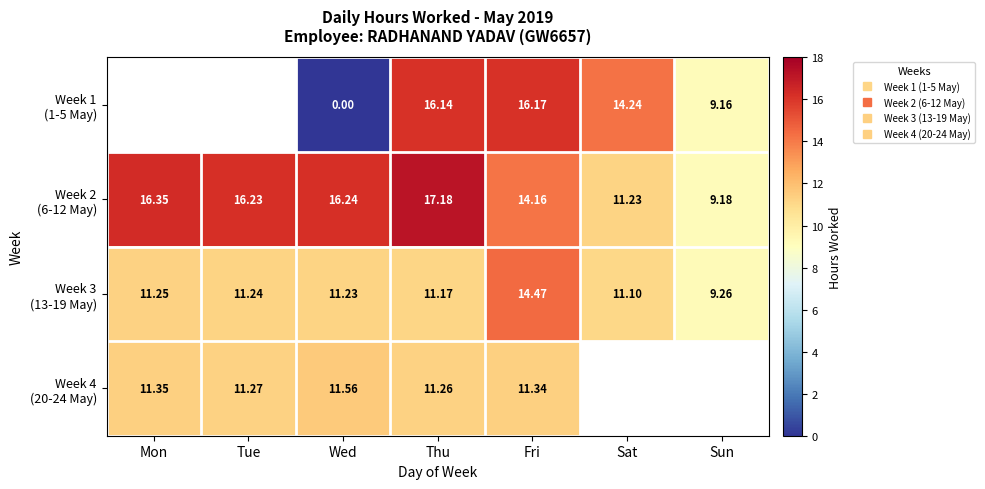

At which label is Week 4 (20-24 May) closest to 11?

Thu